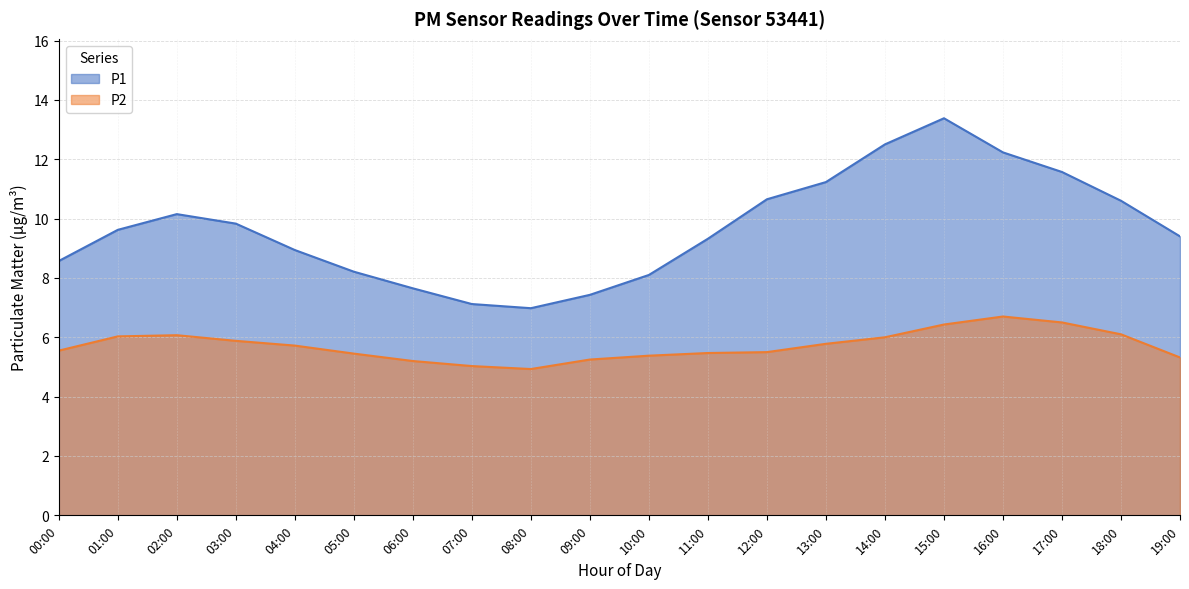

True or false: P1 and P2 intersect in this chart.

False